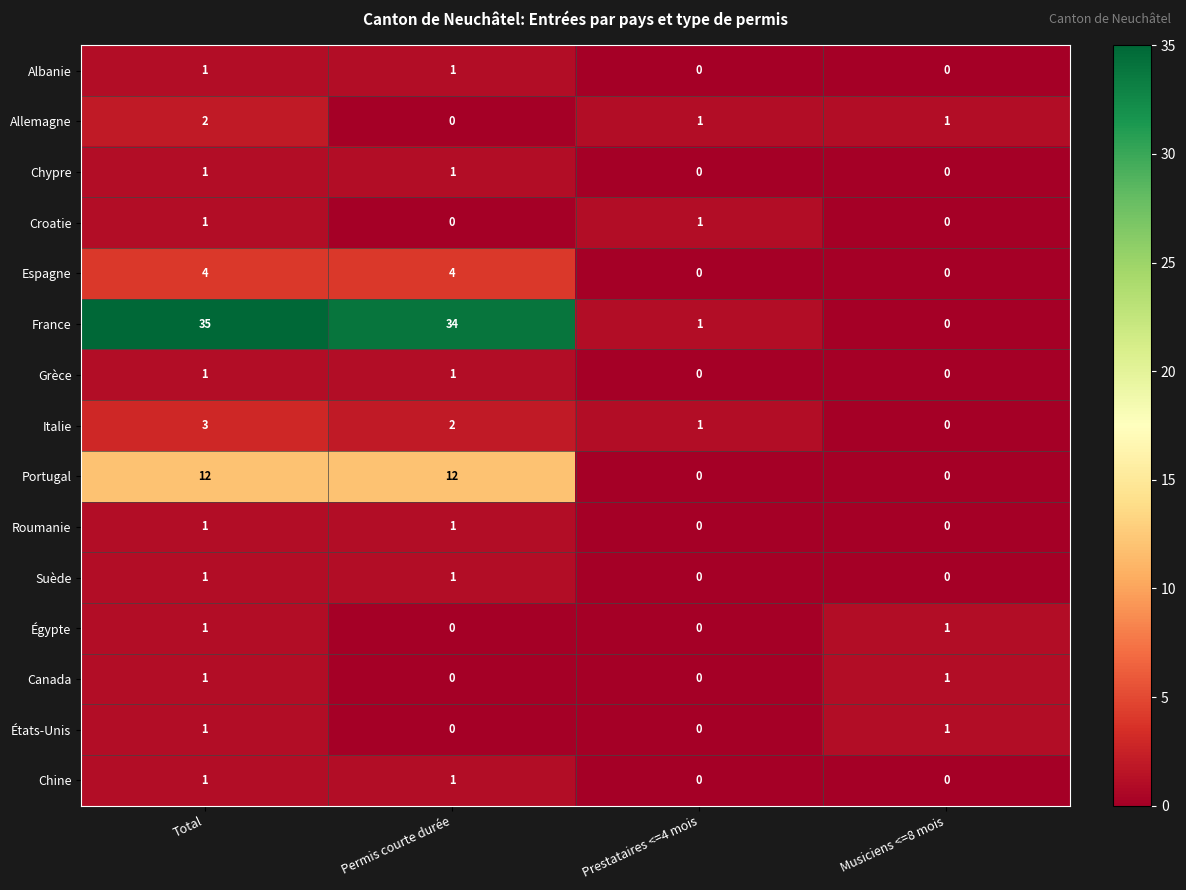

What is the total value across all series at Prestataires <=4 mois?

4